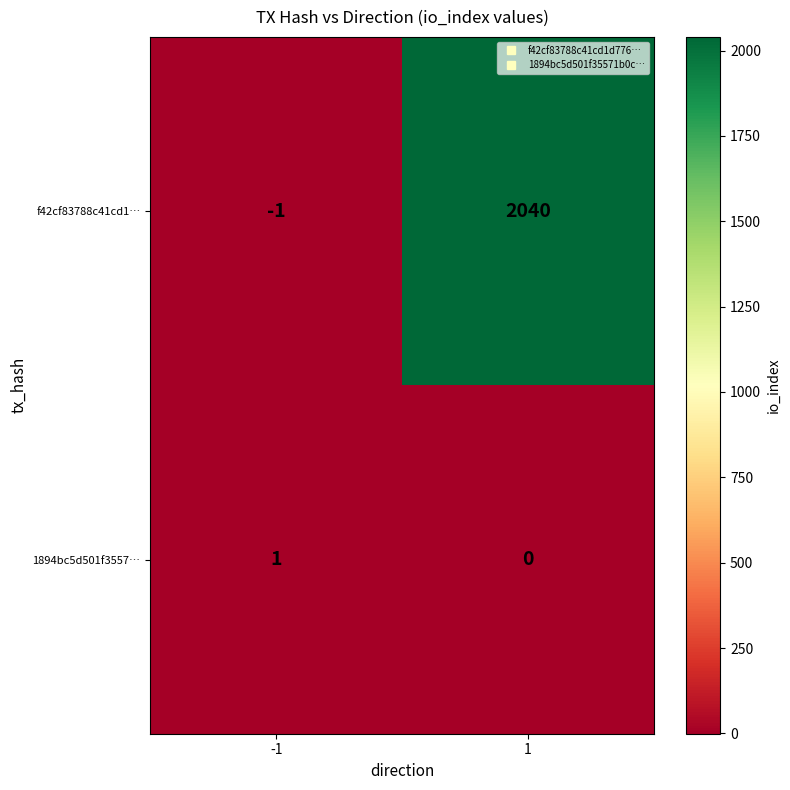

List the series in order of their overall mean, highest first.

f42cf83788c41cd1…, 1894bc5d501f3557…